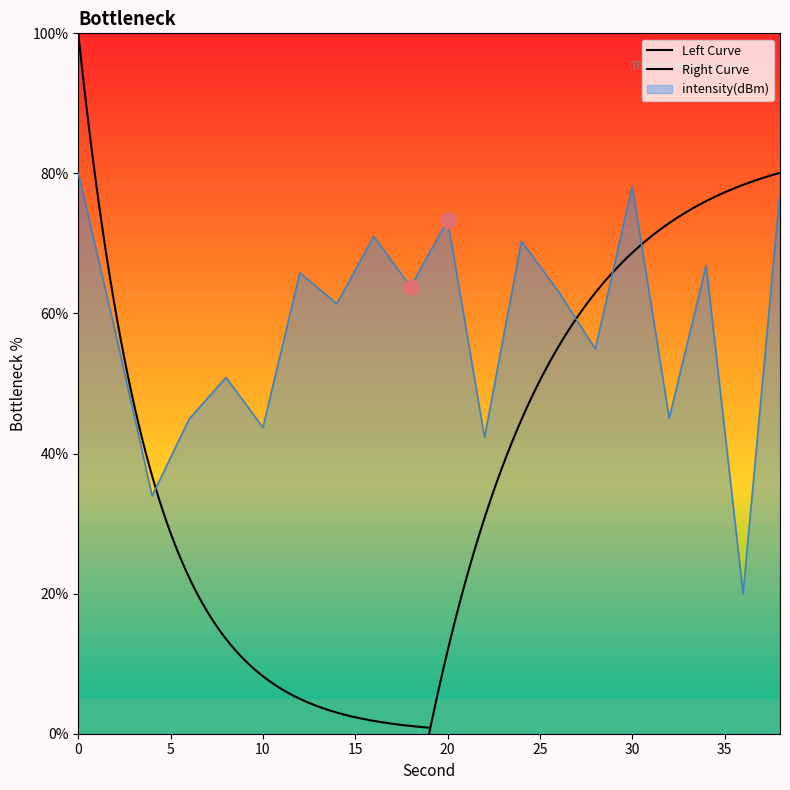

What is the change in value from 28 to 36?

-34.9